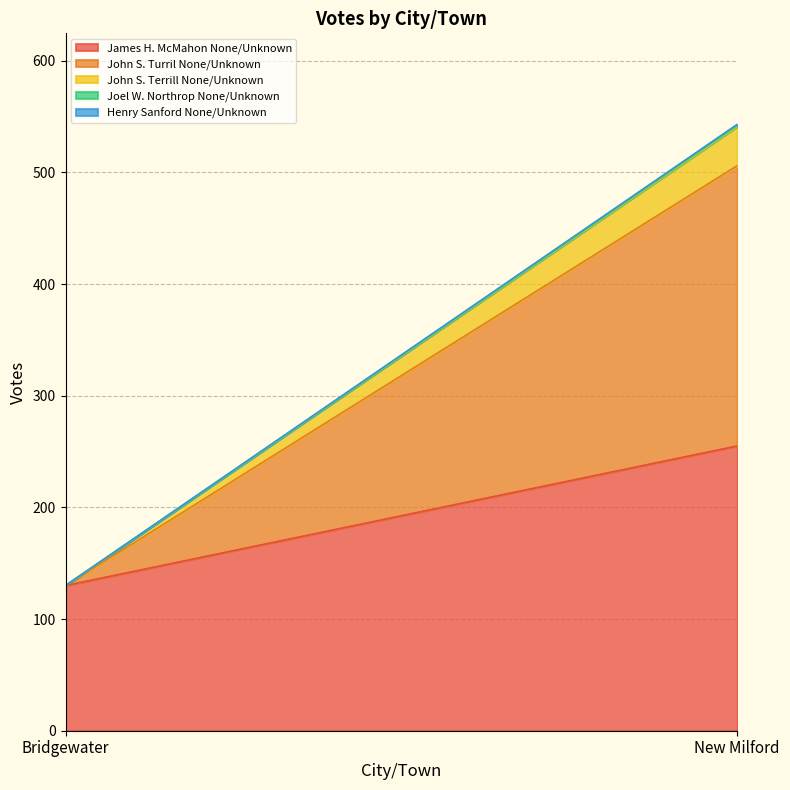

Does the chart have visible grid lines?

Yes